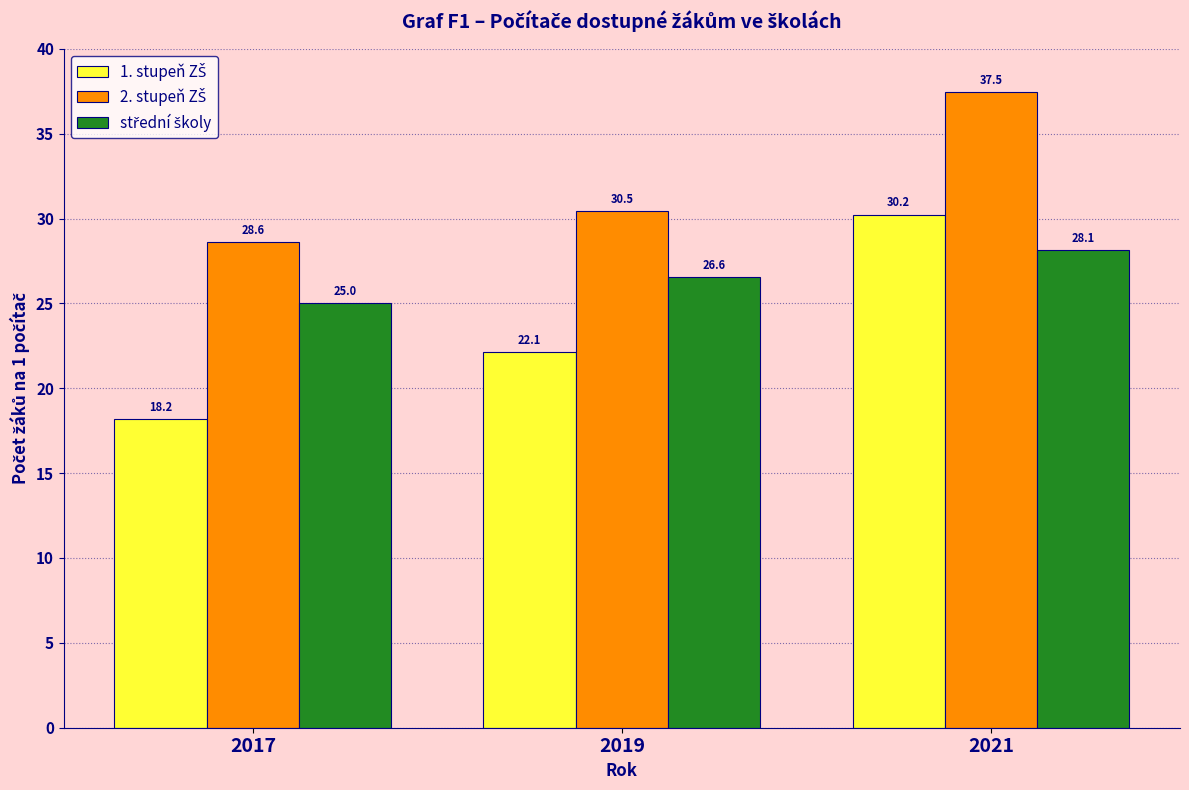

At which category is the sum across all series the highest?

2021